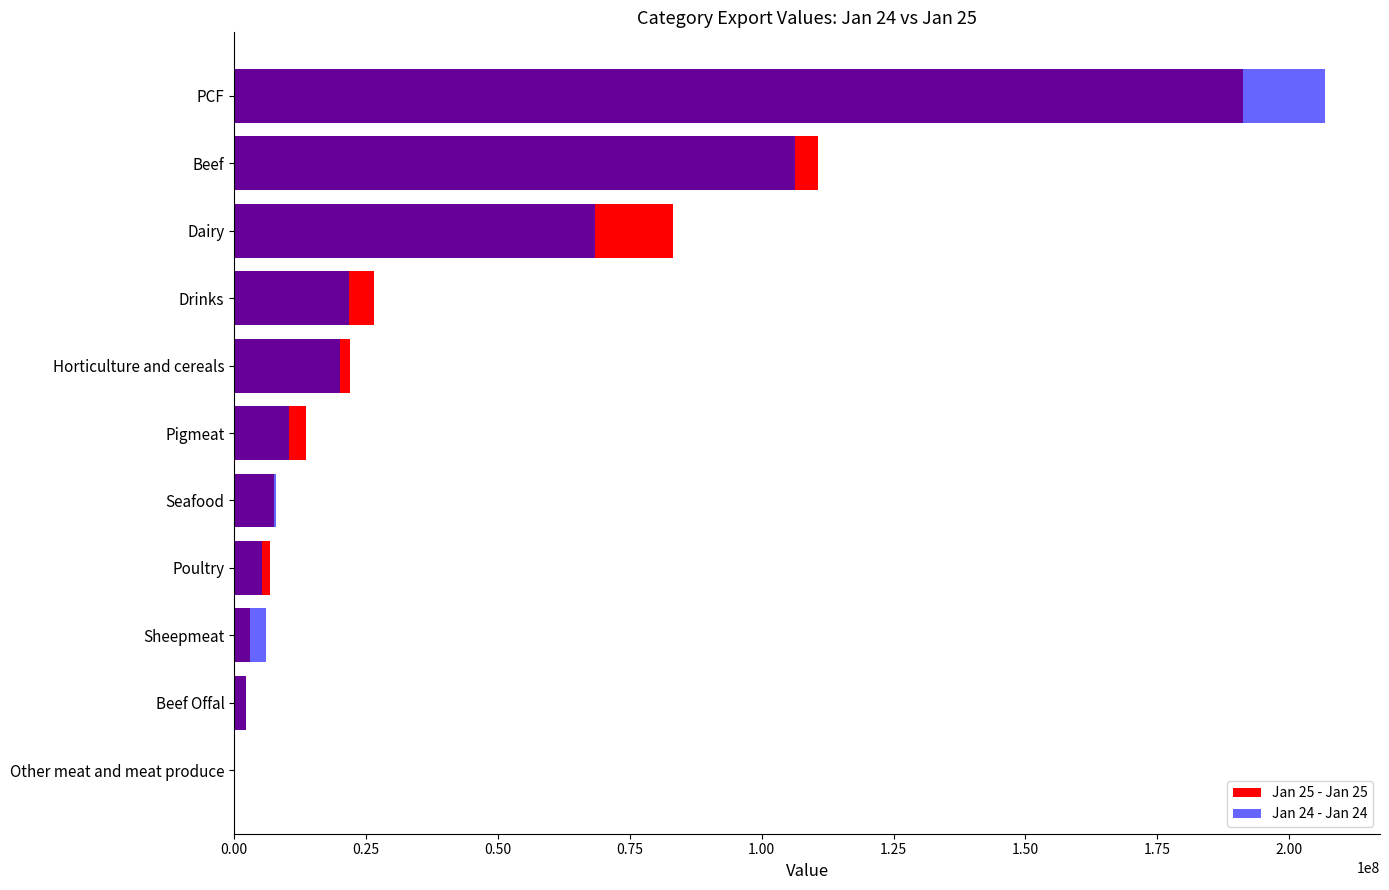

Between Seafood and Horticulture and cereals, which series saw the biggest shift?

Jan 25 - Jan 25